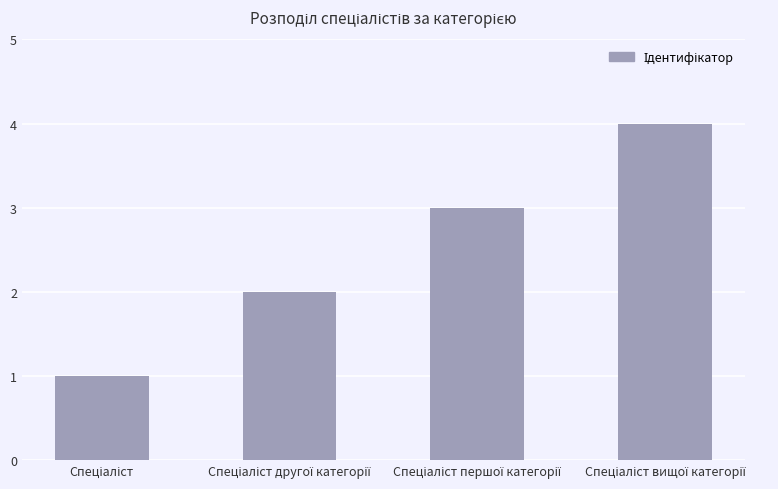

What is the maximum value shown in the chart?

4